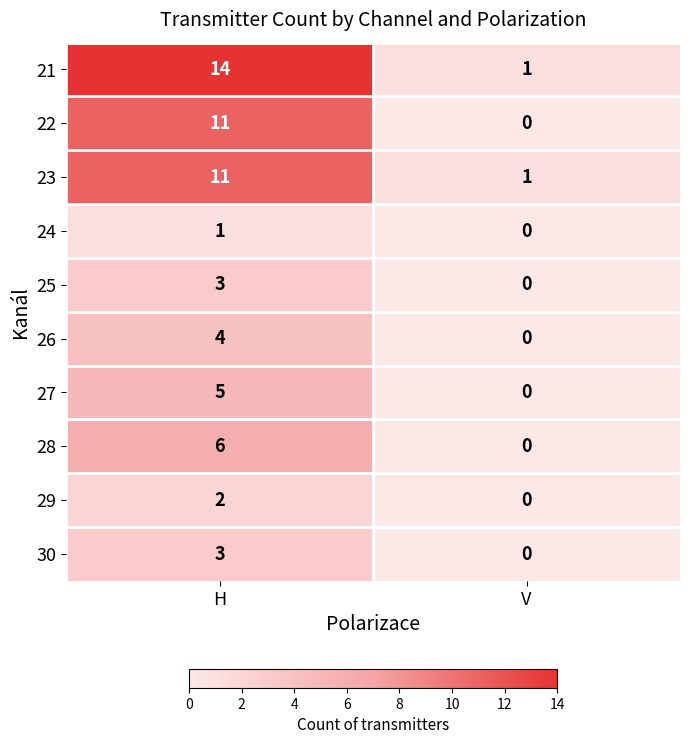

Between H and V, which series saw the biggest shift?

21